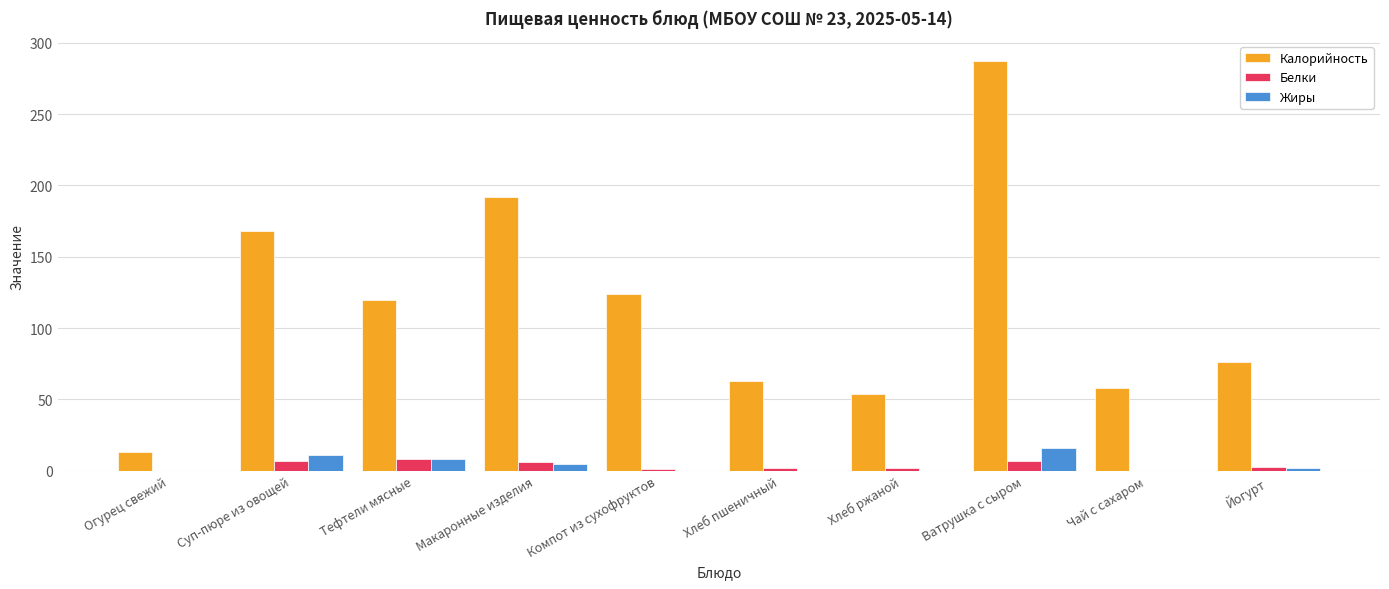

Which label corresponds to the largest value in the chart?

Ватрушка с сыром